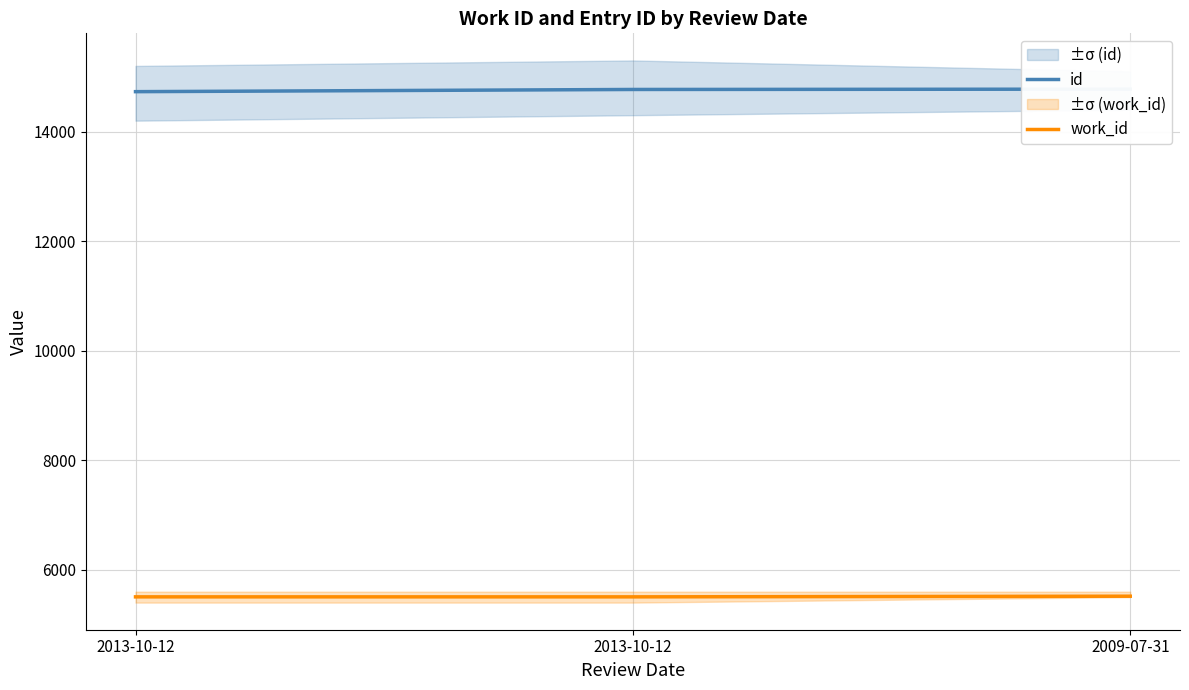

Which category has the highest value across all series?

2009-07-31